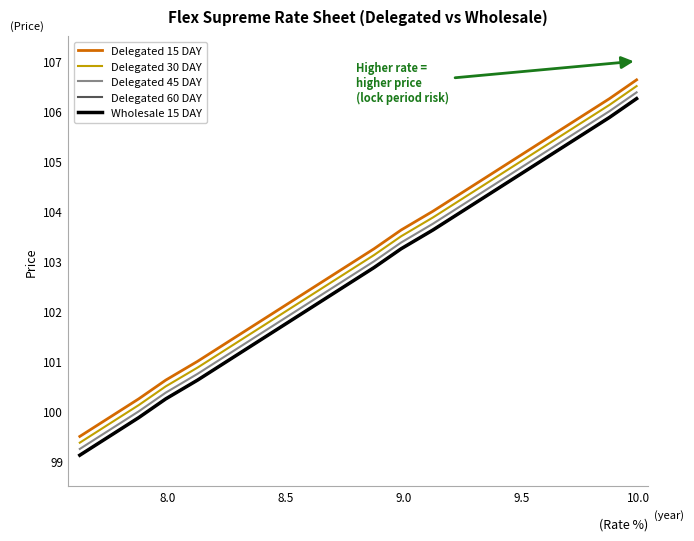

Does the chart display data point markers on the line(s)?

No